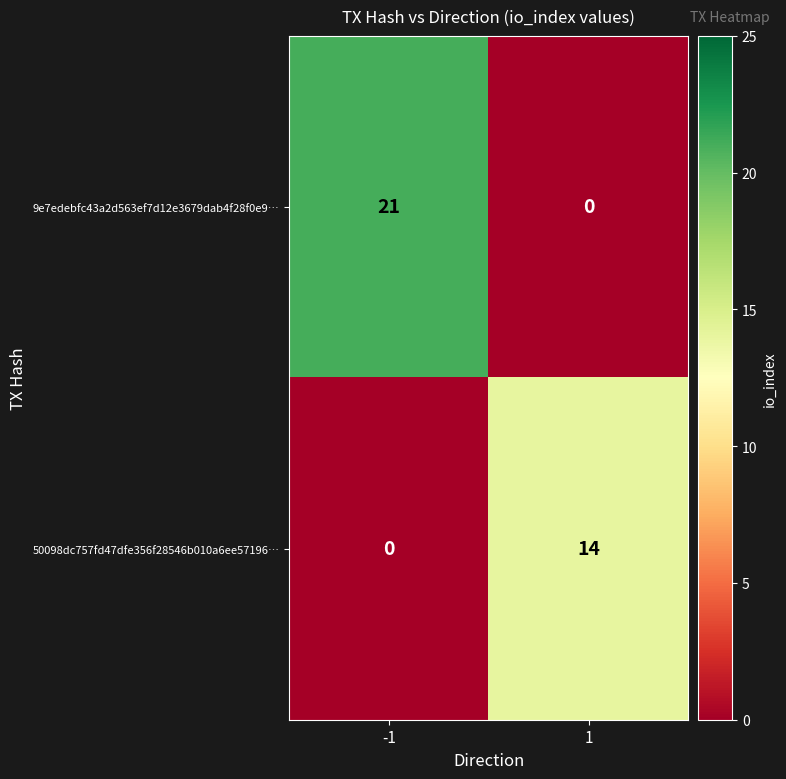

List the series in order of their peak value, highest first.

9e7edebfc43a2d563ef7d12e3679dab4f28f0e9…, 50098dc757fd47dfe356f28546b010a6ee57196…